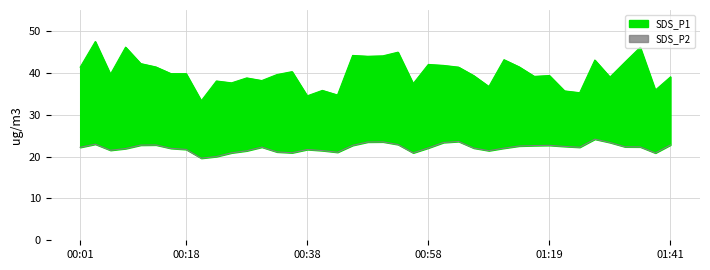

What is the highest value of the SDS_P2 series?

24.1